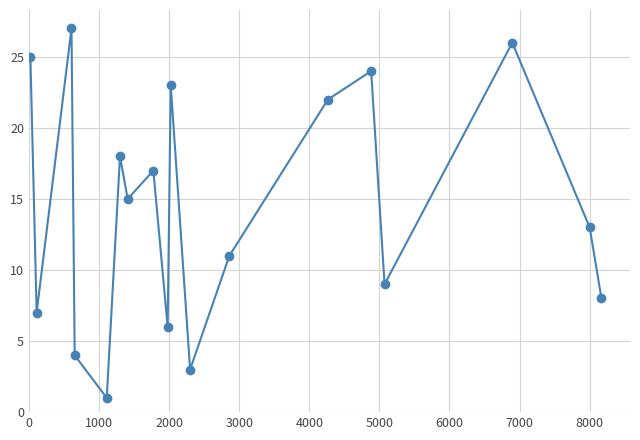

What is the maximum value shown in the chart?

27